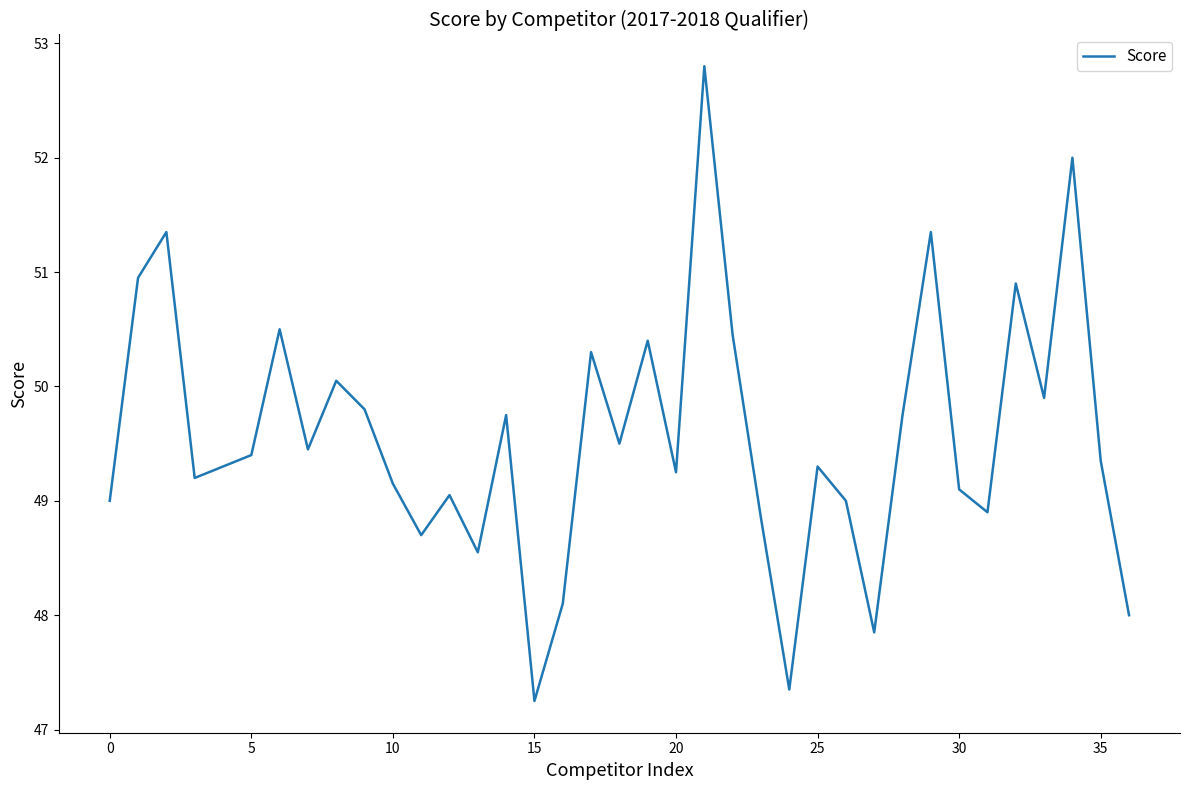

What is the greatest value displayed?

52.8